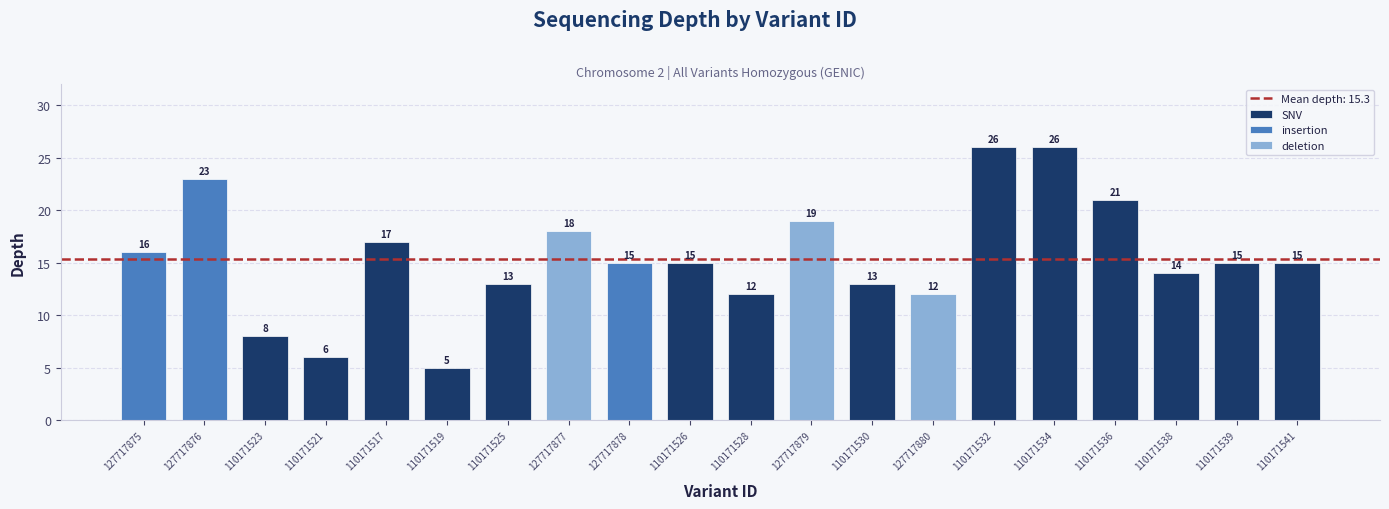

What is the average value?

15